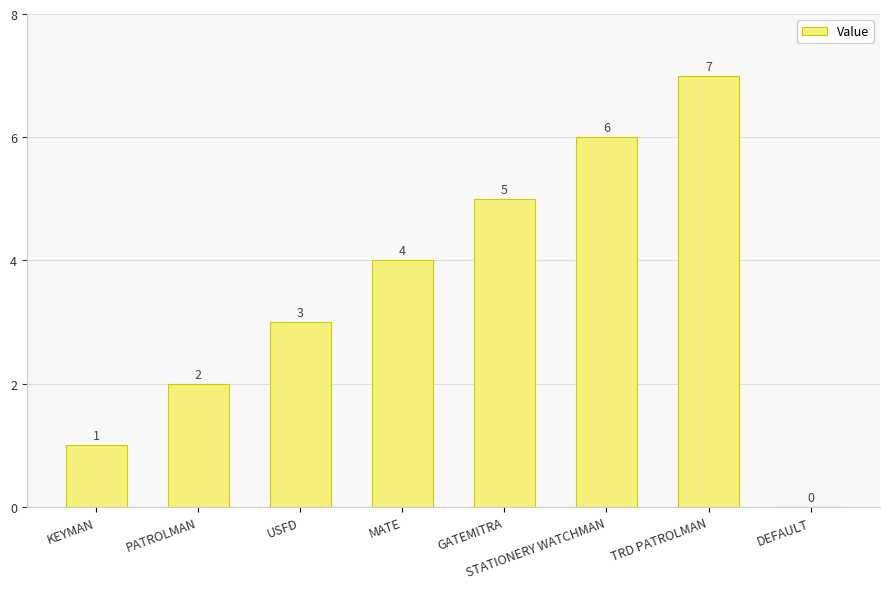

What is the change in value from USFD to GATEMITRA?

+2